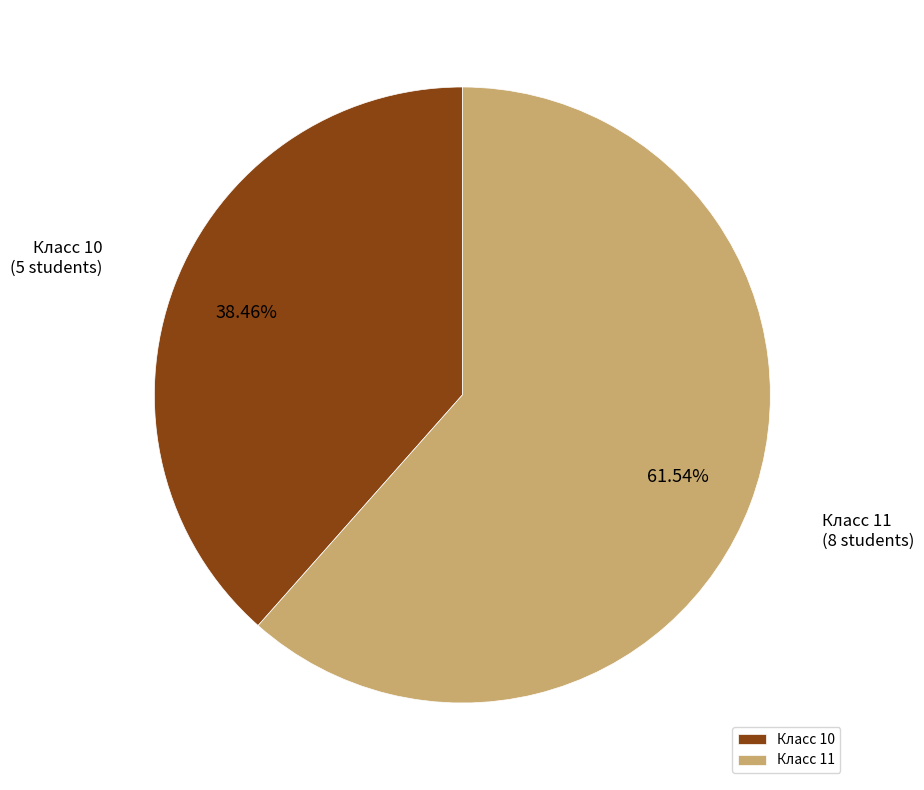

Is there any slice that represents more than half of the pie?

Yes